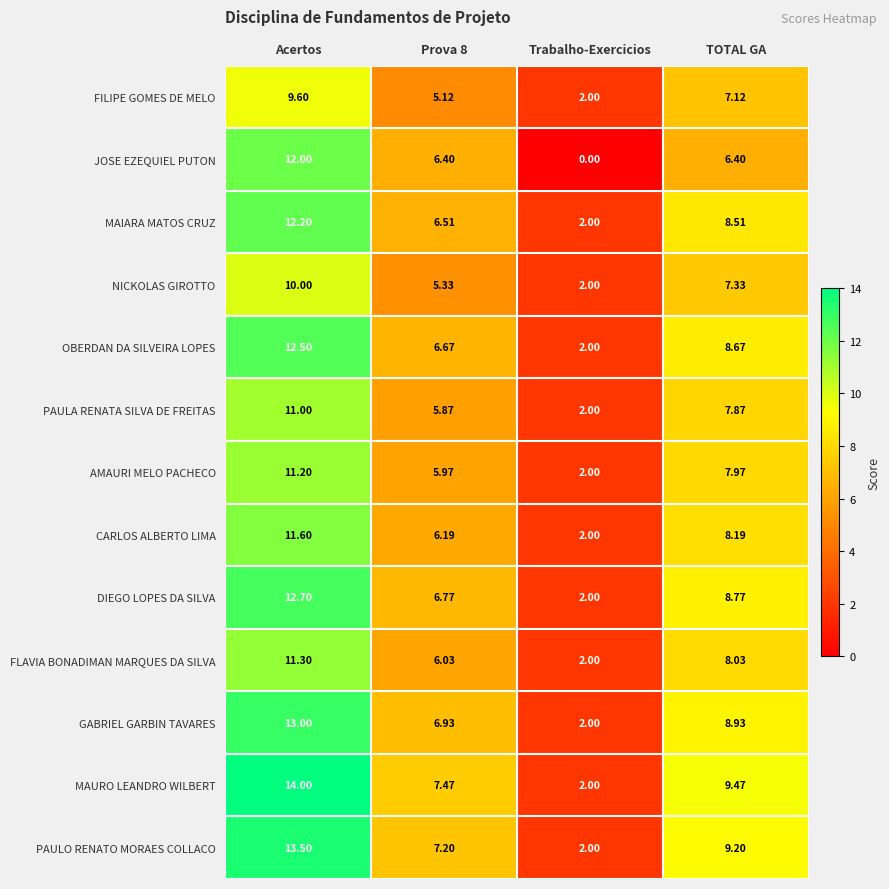

List the series in order of their peak value, highest first.

MAURO LEANDRO WILBERT, PAULO RENATO MORAES COLLACO, GABRIEL GARBIN TAVARES, DIEGO LOPES DA SILVA, OBERDAN DA SILVEIRA LOPES, MAIARA MATOS CRUZ, JOSE EZEQUIEL PUTON, CARLOS ALBERTO LIMA, FLAVIA BONADIMAN MARQUES DA SILVA, AMAURI MELO PACHECO, PAULA RENATA SILVA DE FREITAS, NICKOLAS GIROTTO, FILIPE GOMES DE MELO